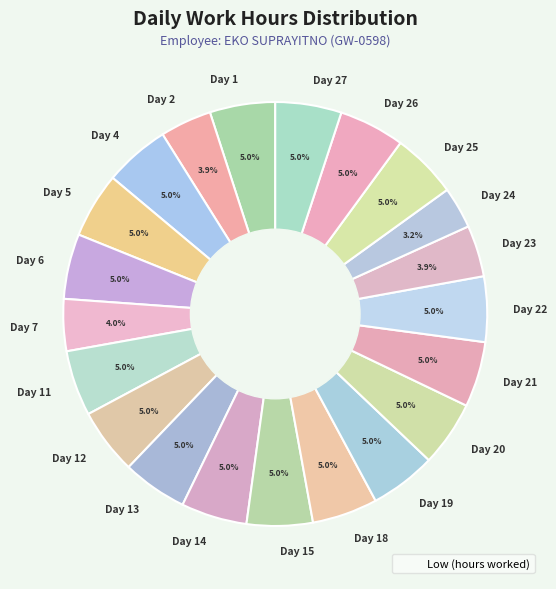

What is the smallest slice in the pie chart?

Day 24